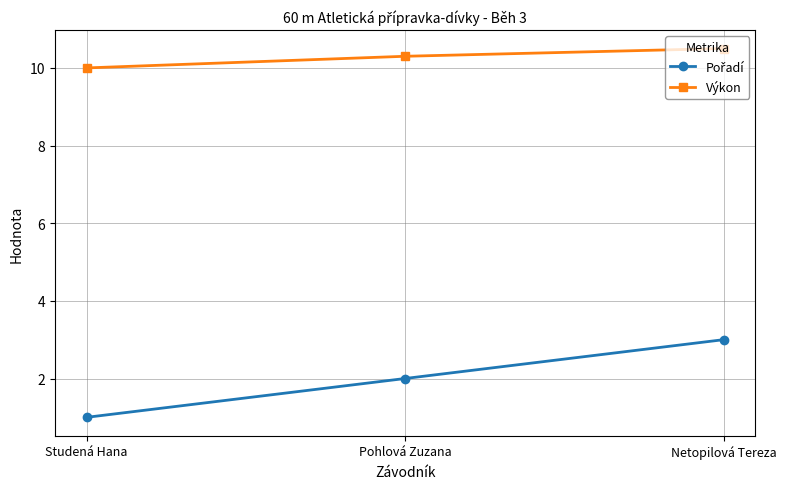

Count the Výkon values in the range 10 to 11.

3